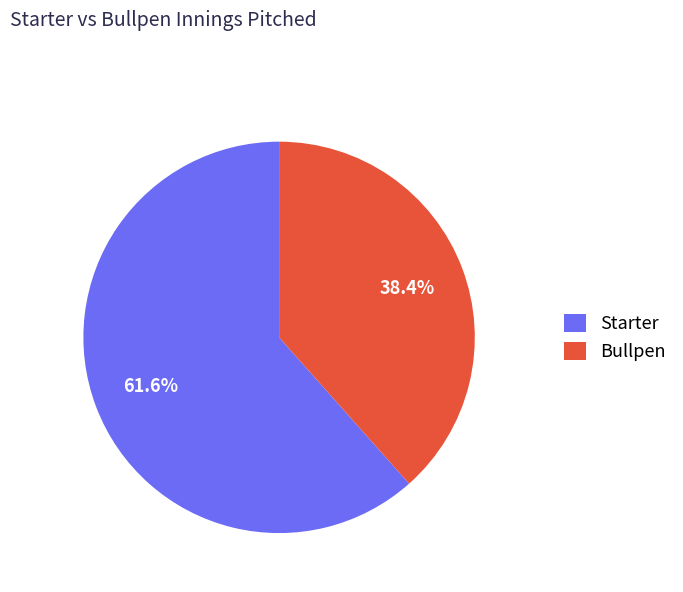

Rank the categories by value from lowest to highest.

Bullpen, Starter